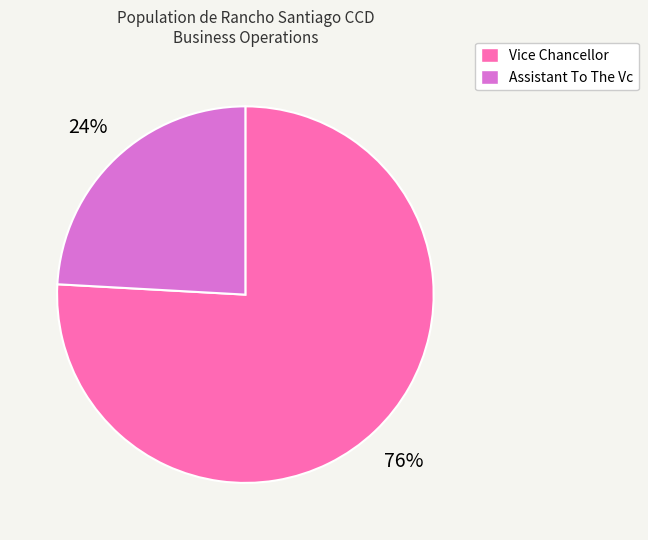

What percentage is the Assistant To The Vc slice, to the nearest percent?

24%